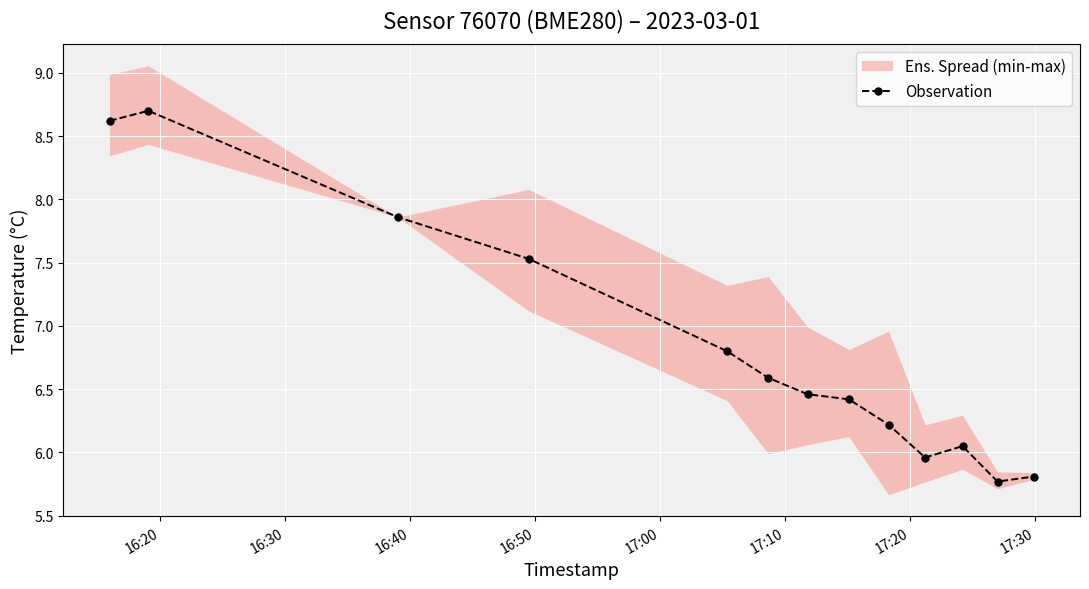

What is the minimum value for Observation?

5.8